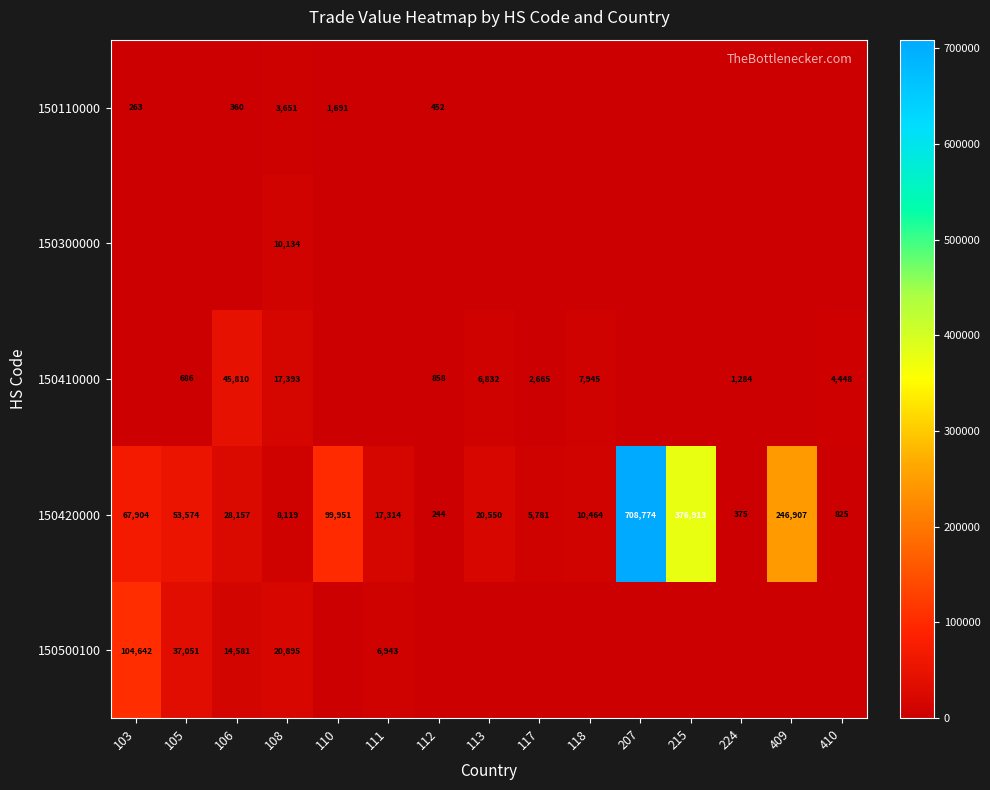

The value of 150110000 at 110 is 2411. True or false?

False